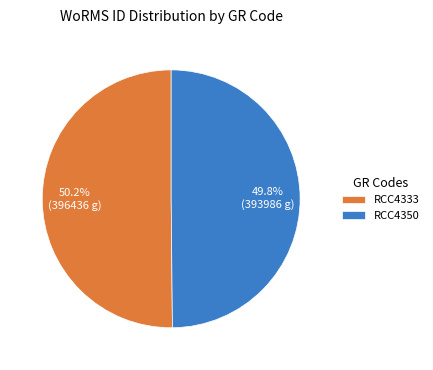

What is the ratio of the value at RCC4333 to the value at RCC4350?

1.0